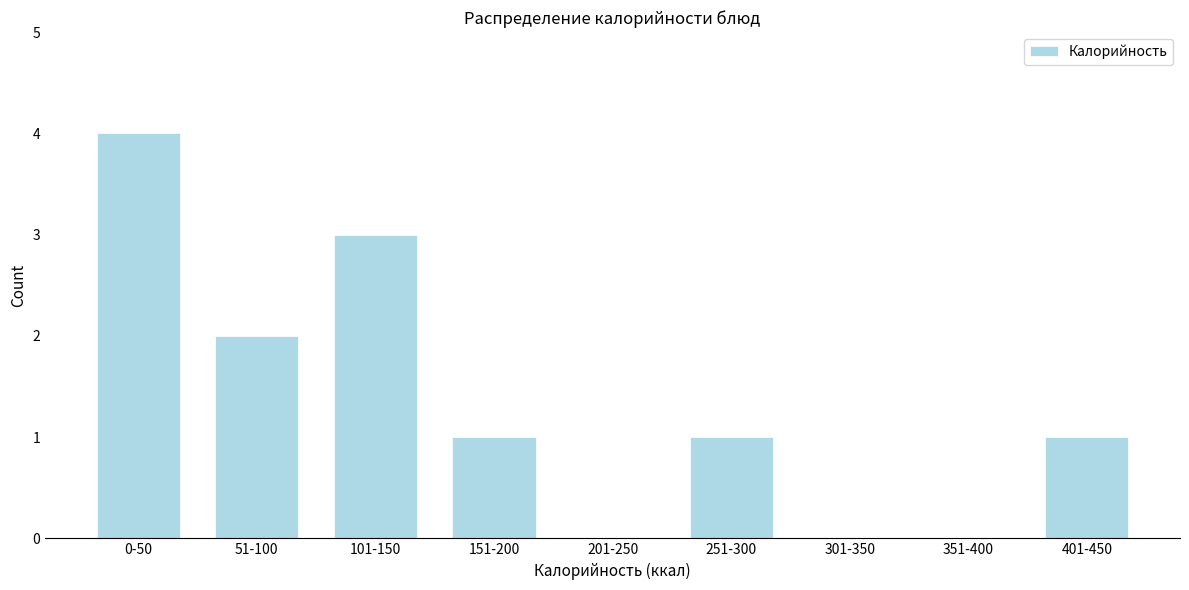

Reading left to right, transcribe all the data shown in this chart.

0-50=4	51-100=2	101-150=3	151-200=1	201-250=0	251-300=1	301-350=0	351-400=0	401-450=1